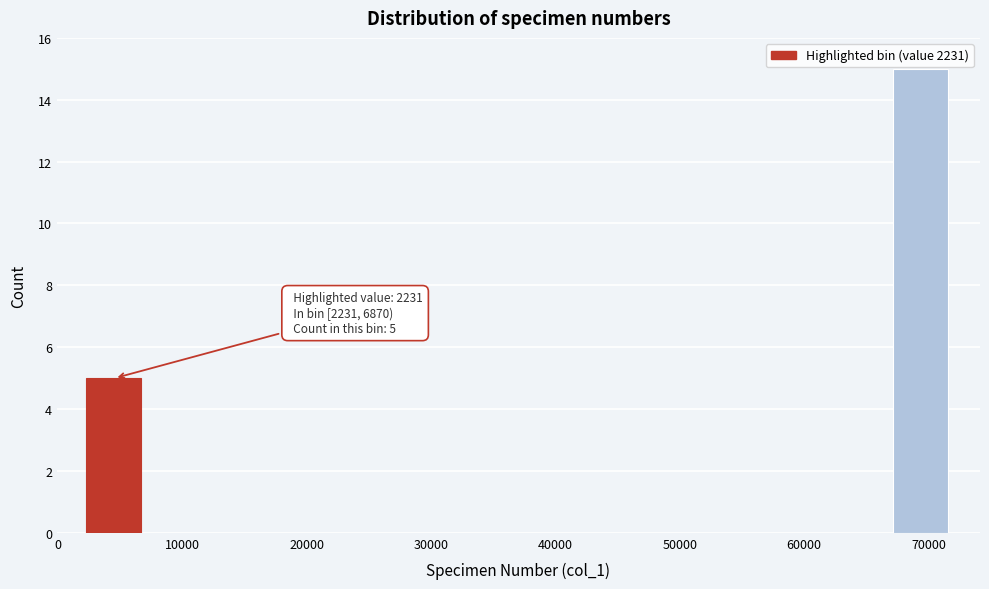

Which range on the x-axis has the tallest bar?

67000 to 72000